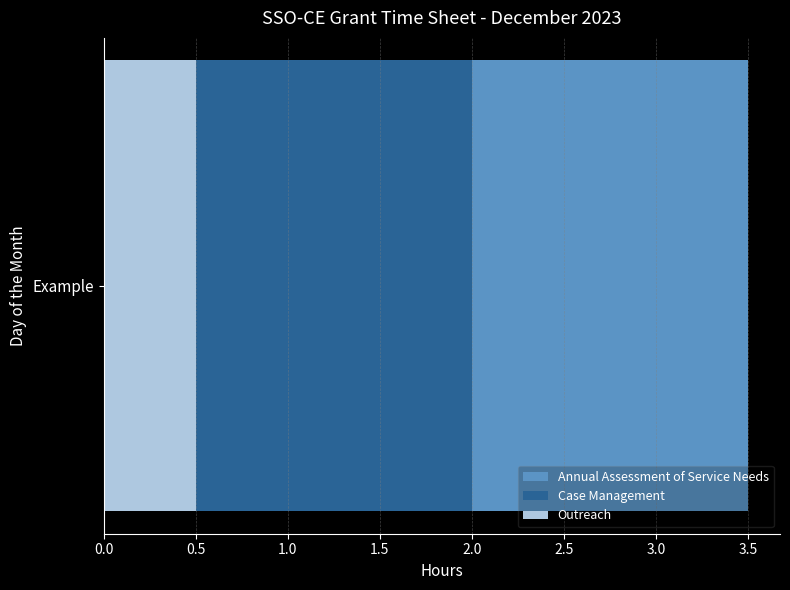

Rank the series by their average value, from lowest to highest.

Outreach, Case Management, Annual Assessment of Service Needs